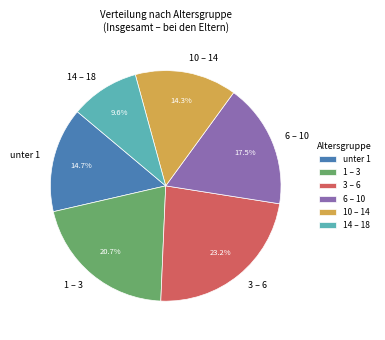

Count the number of slices in the pie.

6